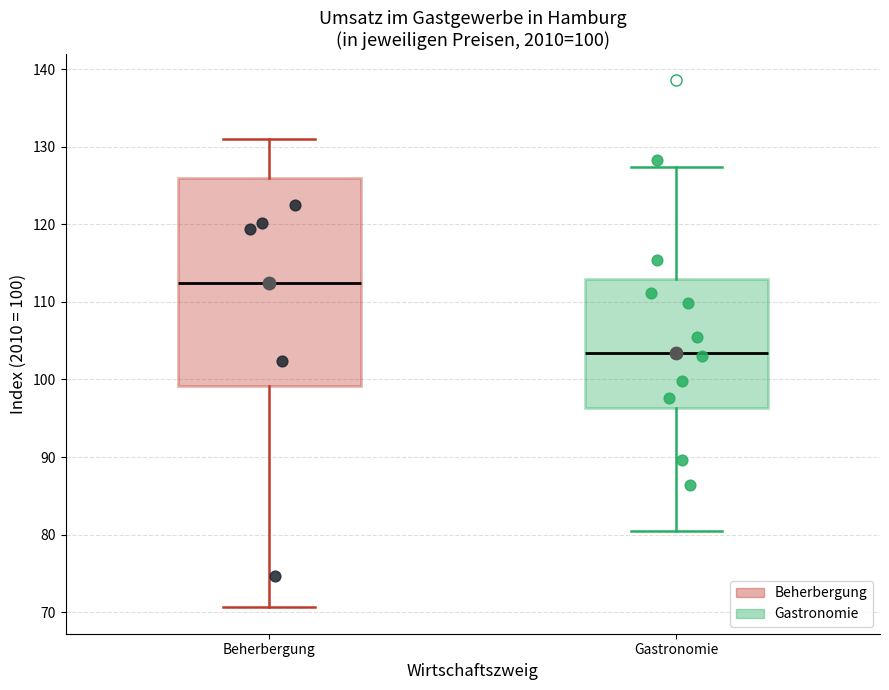

Comparing the boxes themselves (not the whiskers), which one is the tallest?

Beherbergung